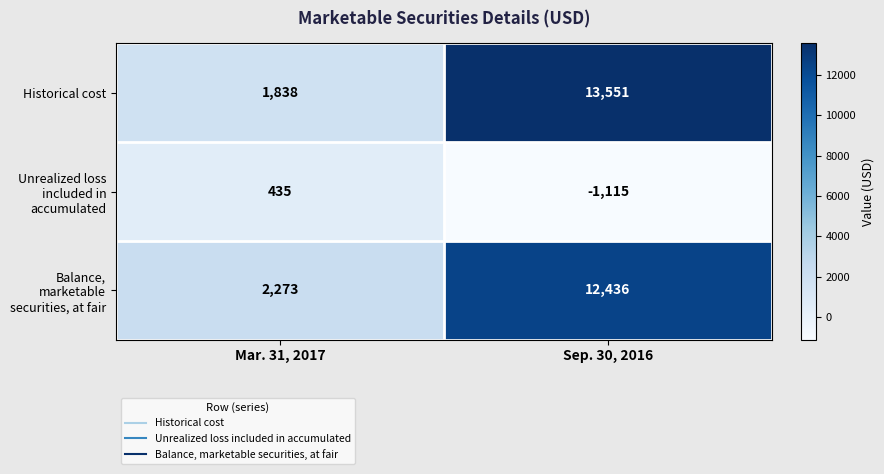

At Sep. 30, 2016, list the series in order from largest to smallest.

Historical cost, Balance, marketable securities, at fair, Unrealized loss included in accumulated